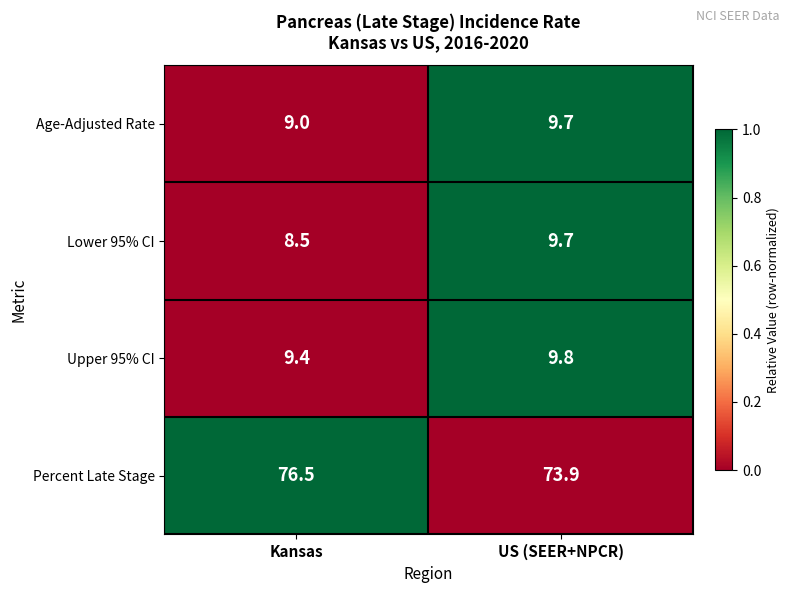

How many distinct data groups are displayed?

4